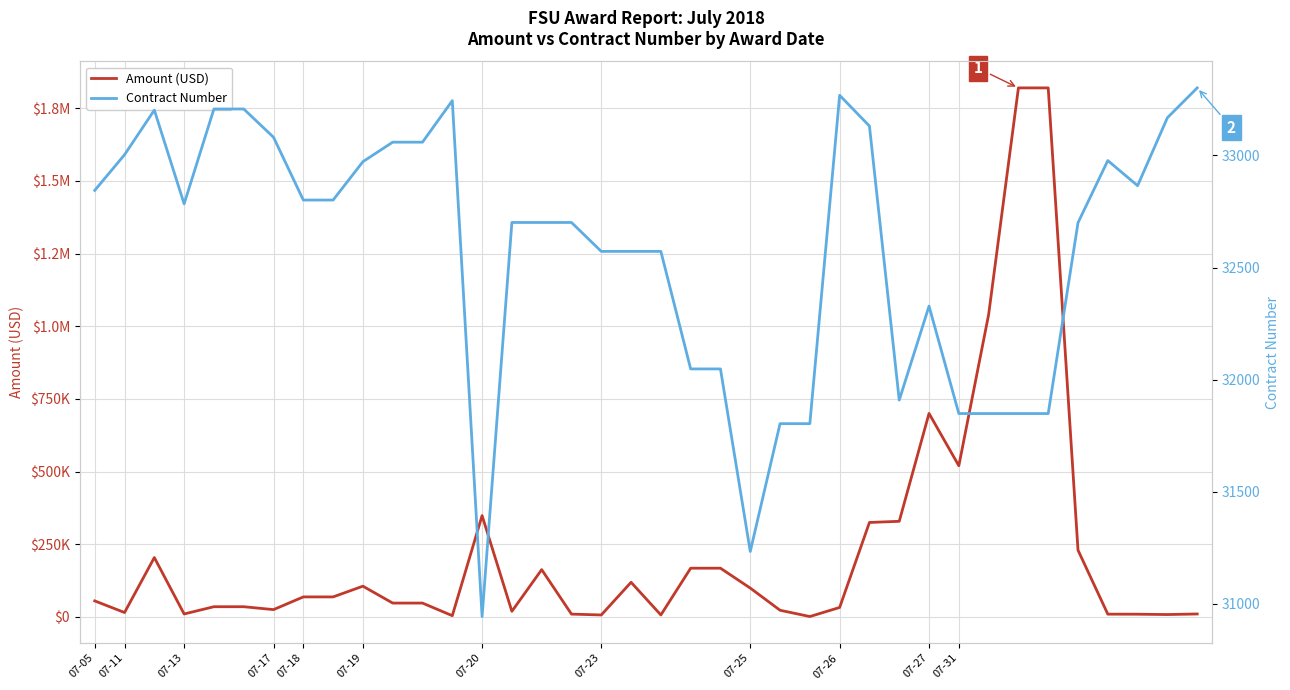

List the labels in order of Amount (USD) value, largest first.

31, 32, 30, 28, 29, 13, 27, 26, 33, 07-13, 20, 21, 15, 18, 07-26, 22, 07-23, 07-25, 07-05, 07-27, 07-31, 07-18, 07-19, 25, 07-20, 23, 14, 07-11, 07-17, 37, 16, 34, 35, 36, 17, 19, 12, 24